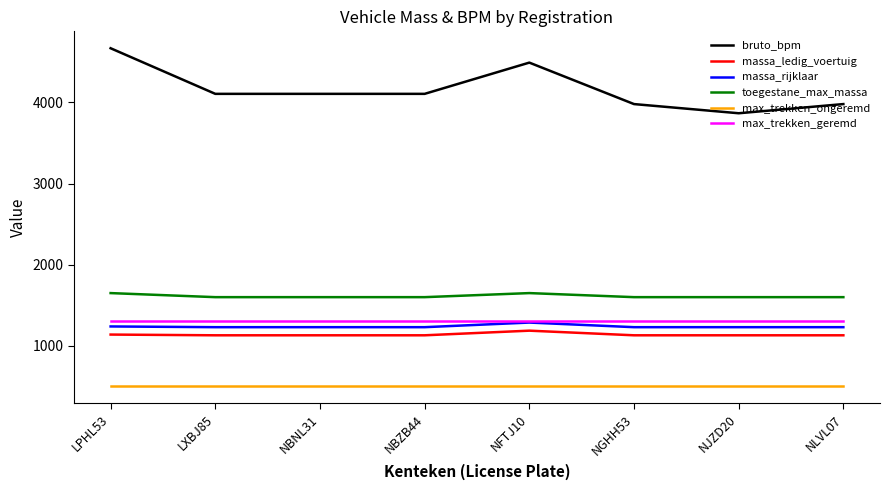

True or false: massa_rijklaar and bruto_bpm cross at least once.

False